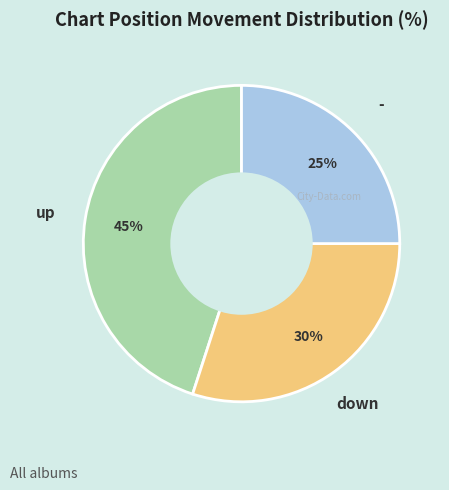

Count the number of slices in the pie.

3